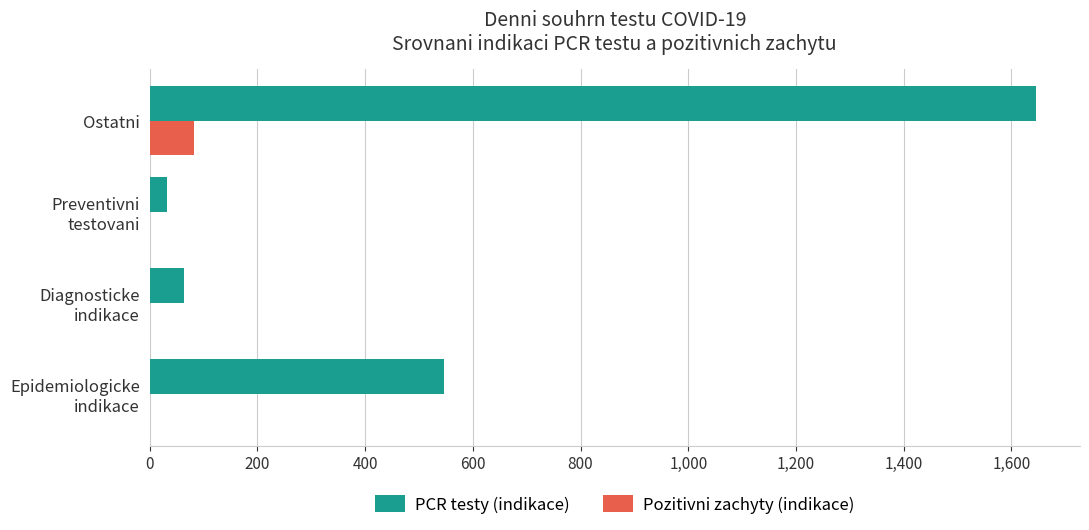

At which category is the sum across all series the highest?

Ostatni